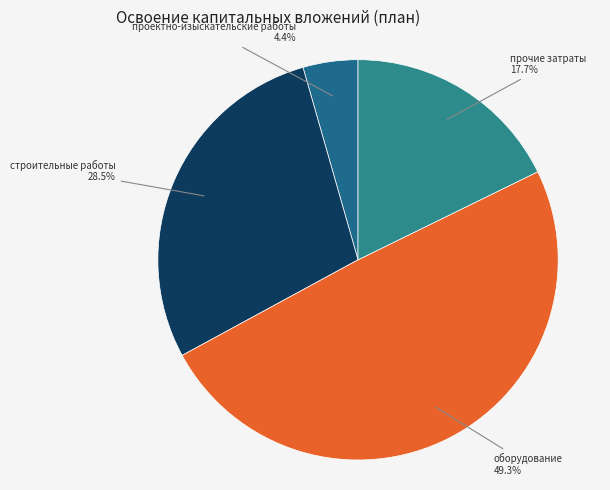

To the nearest percent, what is the average slice percentage?

25%